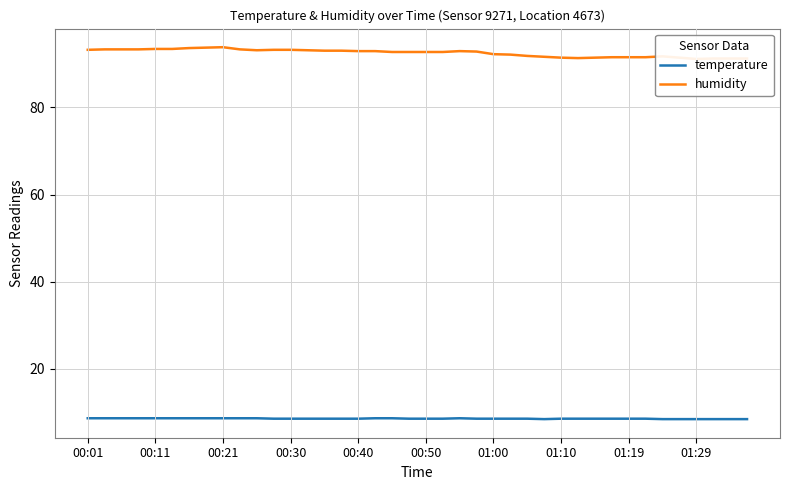

What is the maximum value for humidity?

93.8